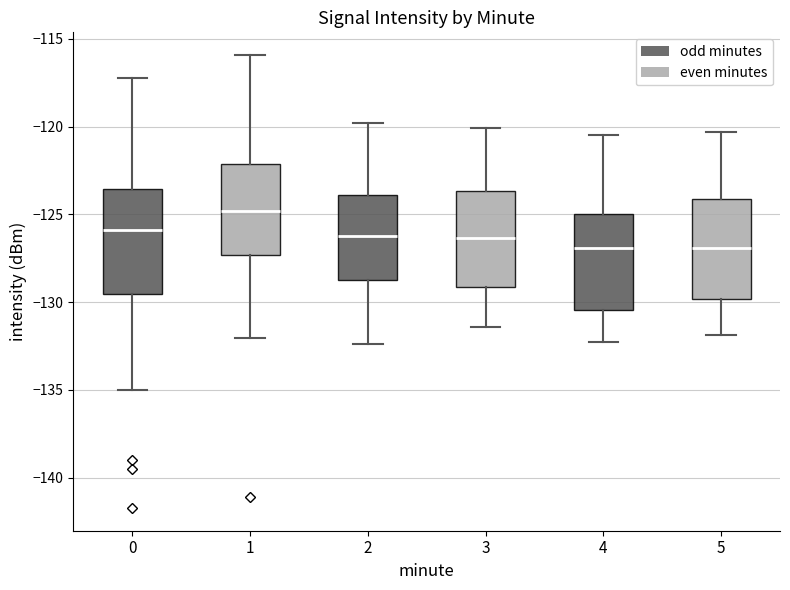

Reading left to right, read every box against the y-axis: the position of its median line, the range the box covers, and the ends of its whiskers. The values are not printed on the chart, so give them approximately, as read against the axis.

0: median -126.0, box -129.5 to -123.5, whiskers -135.0 to -117.0
1: median -125.0, box -127.5 to -122.0, whiskers -132.0 to -116.0
2: median -126.0, box -128.5 to -124.0, whiskers -132.5 to -120.0
3: median -126.5, box -129.0 to -123.5, whiskers -131.5 to -120.0
4: median -127.0, box -130.5 to -125.0, whiskers -132.5 to -120.5
5: median -127.0, box -130.0 to -124.0, whiskers -132.0 to -120.5